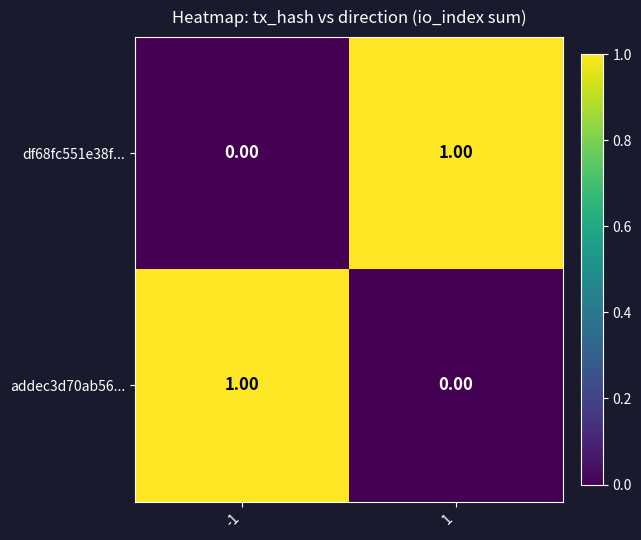

What is the spread (max minus min) of values at 1?

1